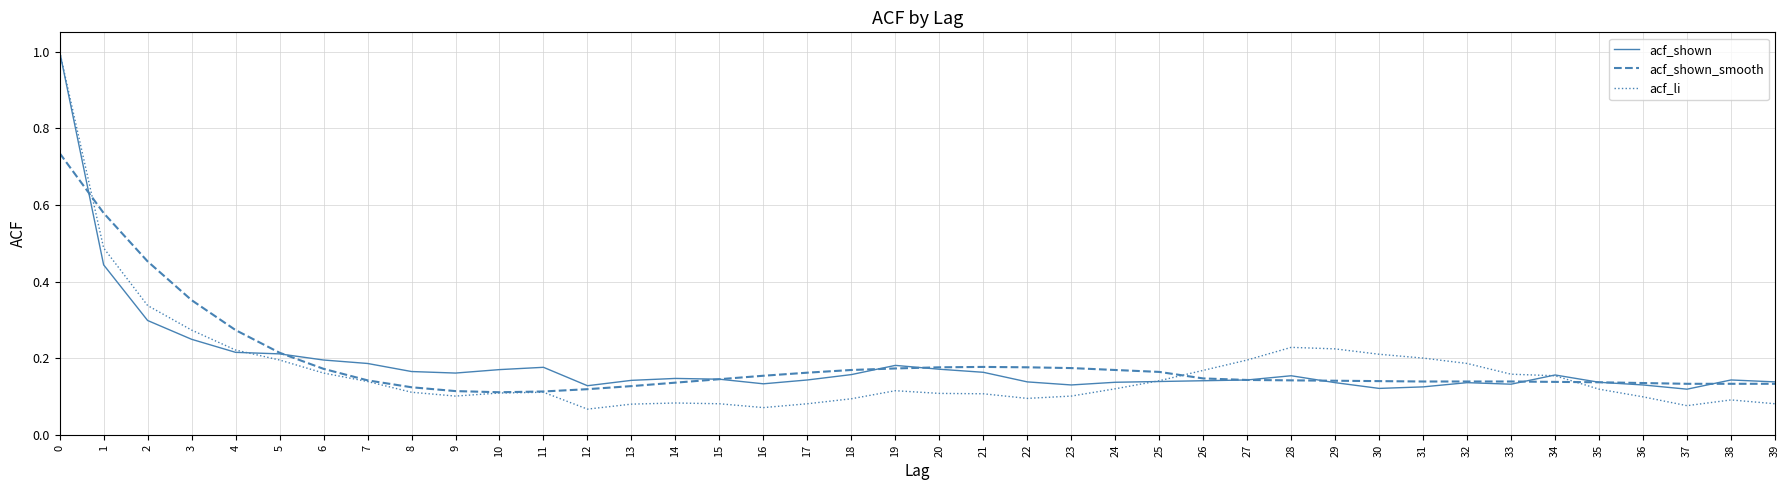

Which series has the widest spread of values?

acf_li